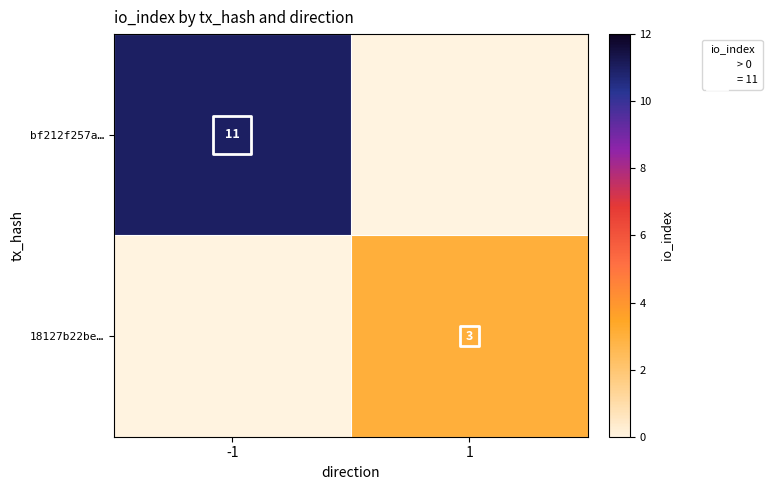

Rank the series by their average value, from lowest to highest.

18127b22be…, bf212f257a…